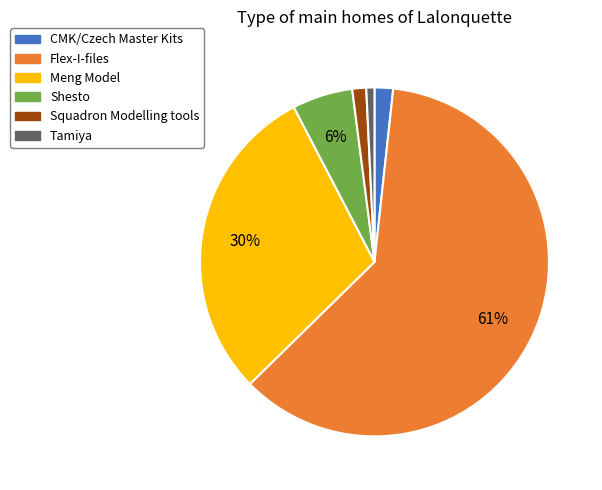

Is the sum of Flex-I-files and CMK/Czech Master Kits greater than half?

Yes